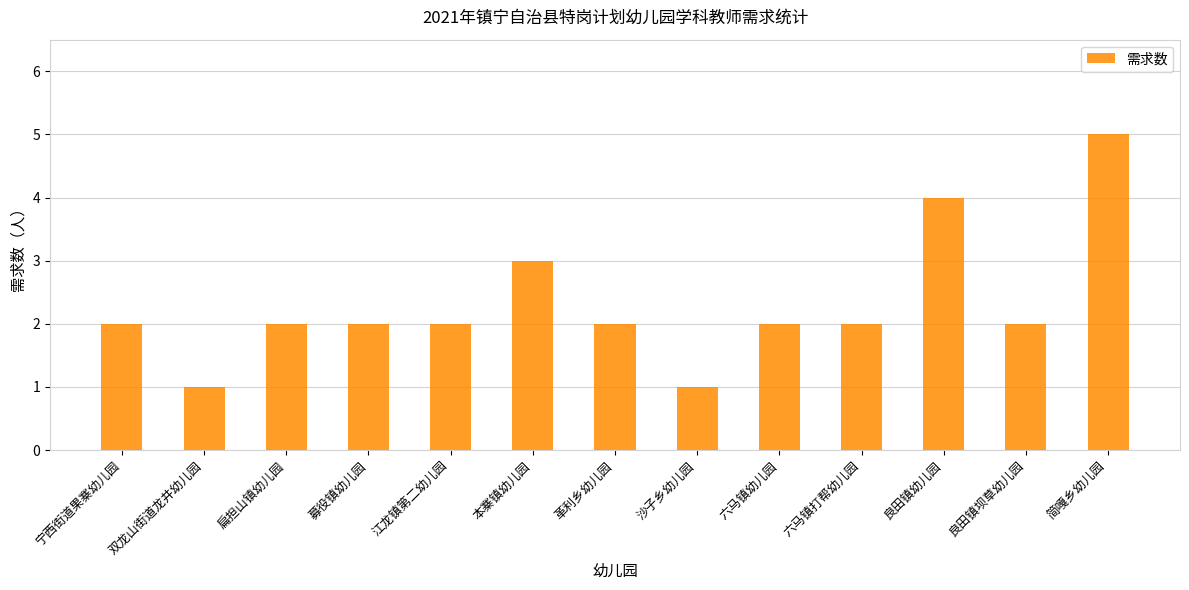

Which category has the highest value across all series?

简嘎乡幼儿园